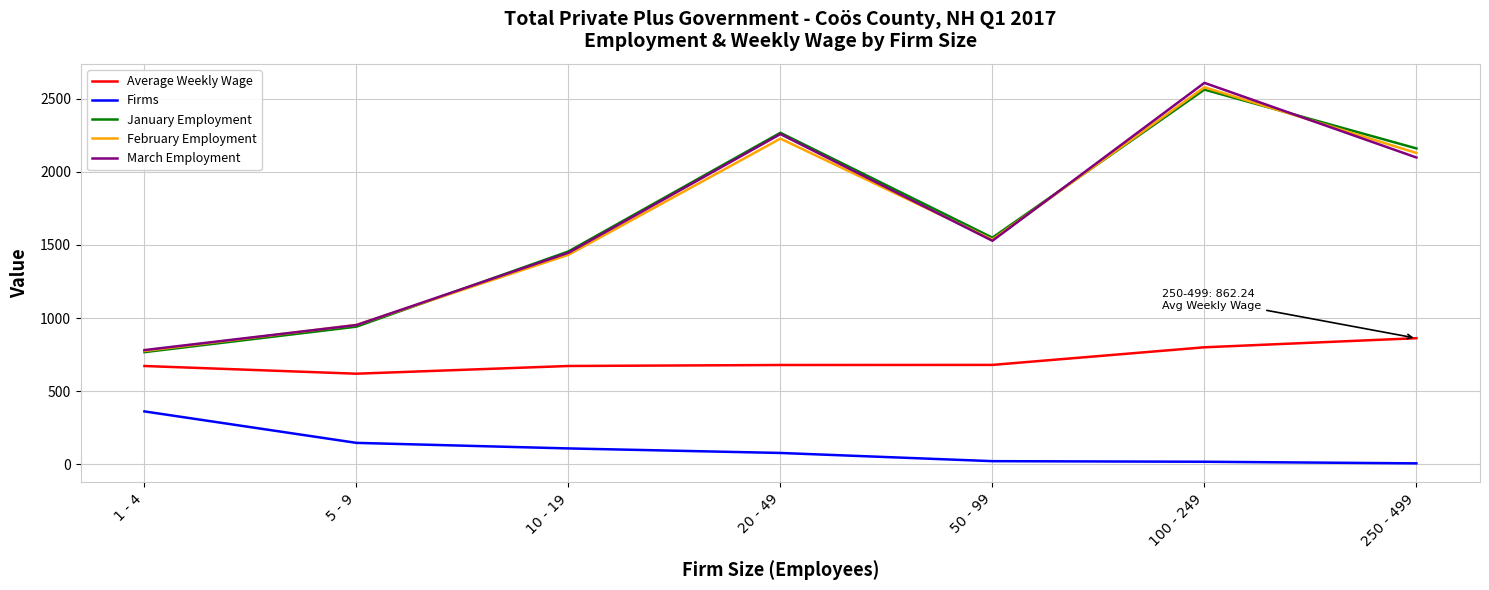

What is the minimum value shown in the chart?

7.0